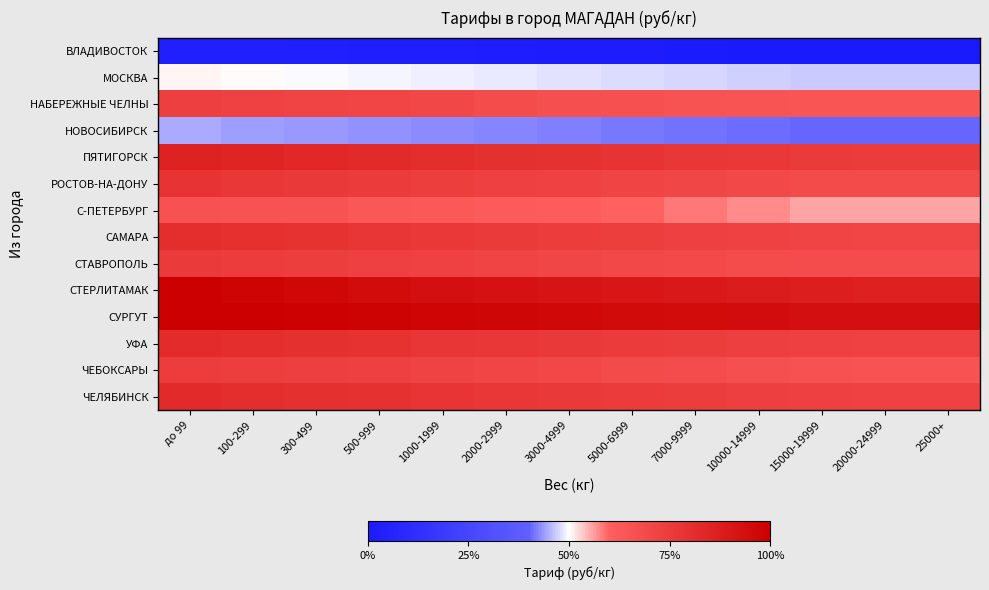

Between 1000-1999 and 20000-24999, which series saw the biggest shift?

С-ПЕТЕРБУРГ